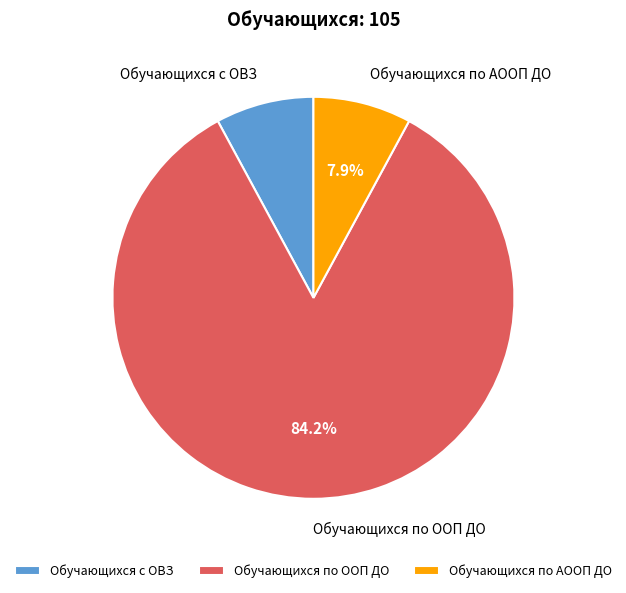

To the nearest percent, what is the difference between the Обучающихся по ООП ДО and Обучающихся по АООП ДО slice percentages?

76%